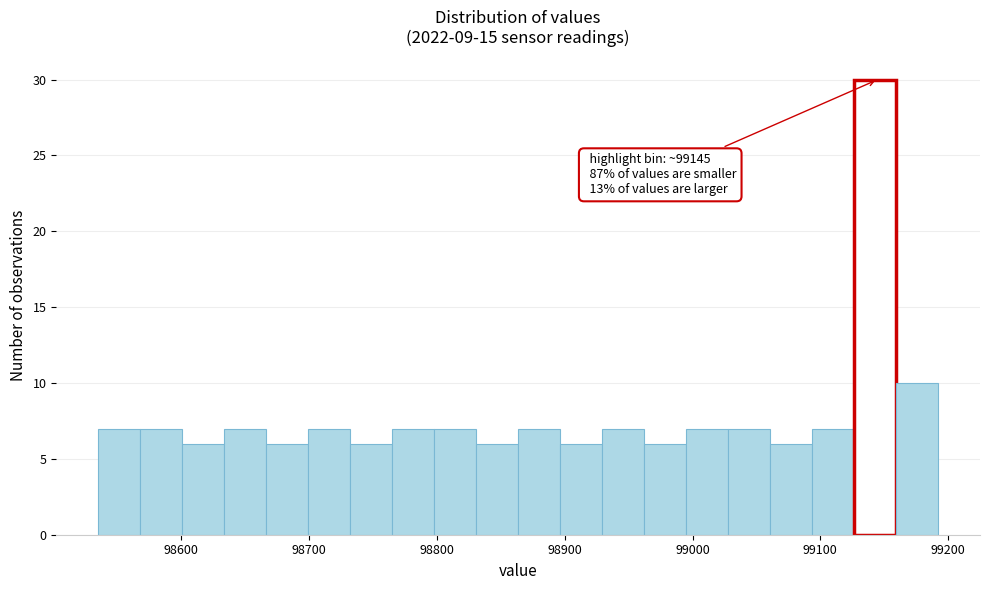

Read against the x-axis, roughly where is the centre of the tallest bar?

99140